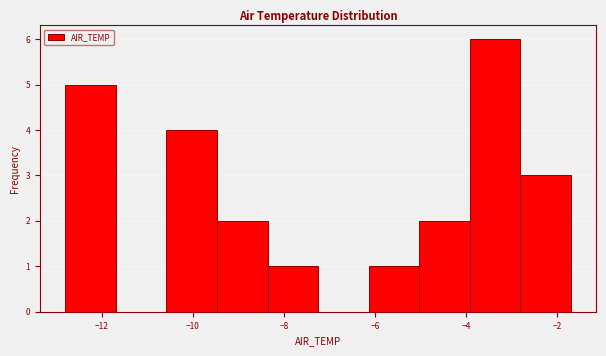

Reading left to right, list every bar in this chart as the range it spans on the x-axis followed by its height. Neither the bar edges nor the heights are printed on the chart, so give them approximately, as read against the axes.

-12.8 to -11.6: 5
-11.6 to -10.6: 0
-10.6 to -9.4: 4
-9.4 to -8.4: 2
-8.4 to -7.2: 1
-7.2 to -6.2: 0
-6.2 to -5.0: 1
-5.0 to -4.0: 2
-4.0 to -2.8: 6
-2.8 to -1.6: 3